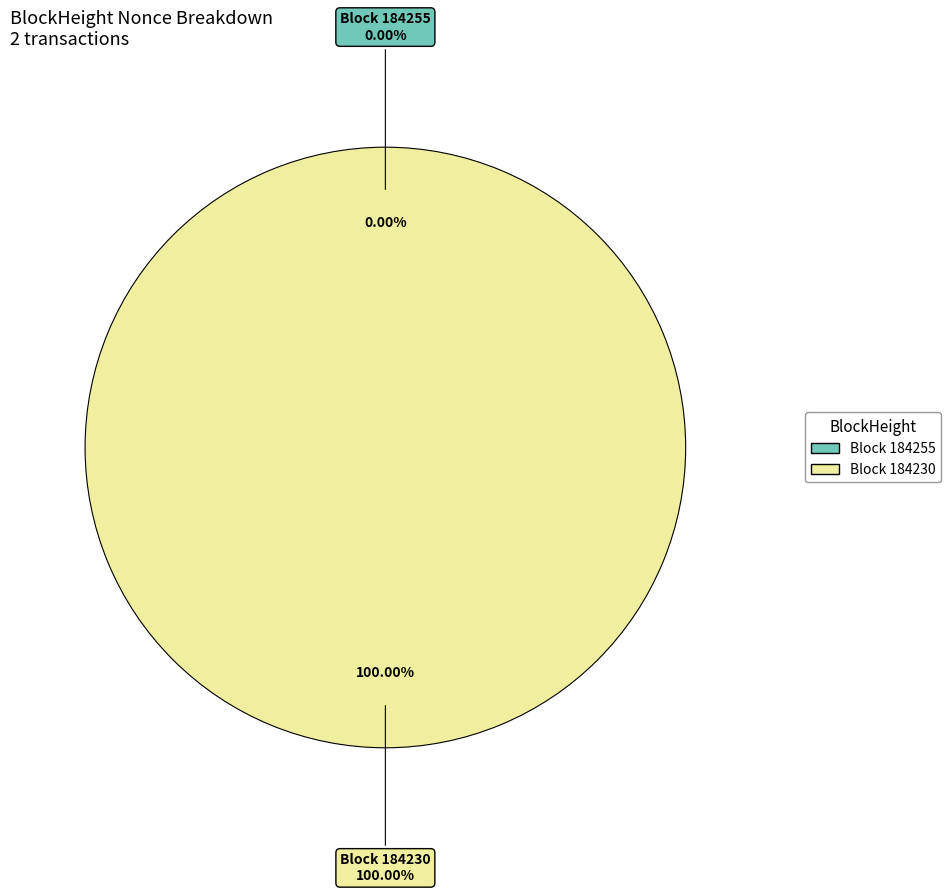

The 184255 slice represents 0% of the pie. True or false?

True